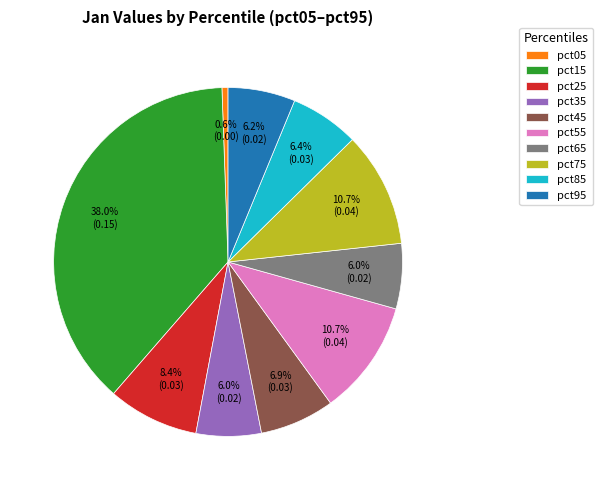

To the nearest percent, what is the difference between the pct55 and pct85 slice percentages?

4%